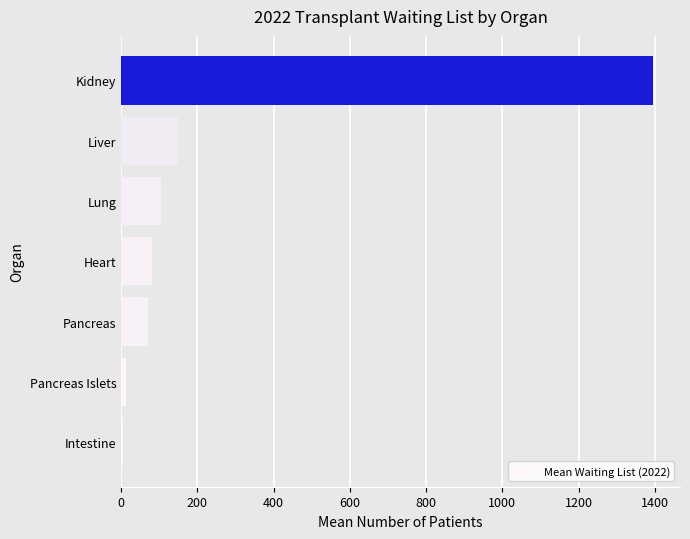

What is the sum of all values?

1817.0